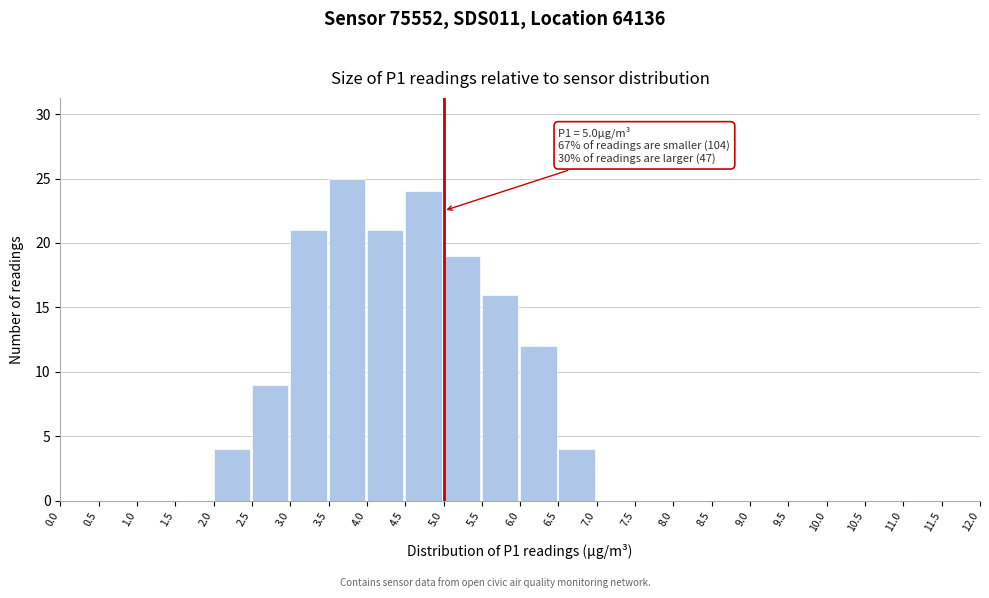

Over which range of the x-axis is the bar tallest?

3.5 to 4.0